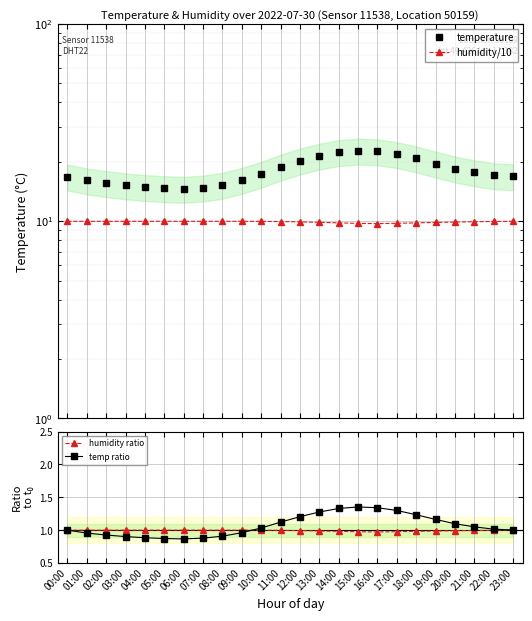

What is the sum of the humidity ratio values at 13:00 and 18:00?

2.0